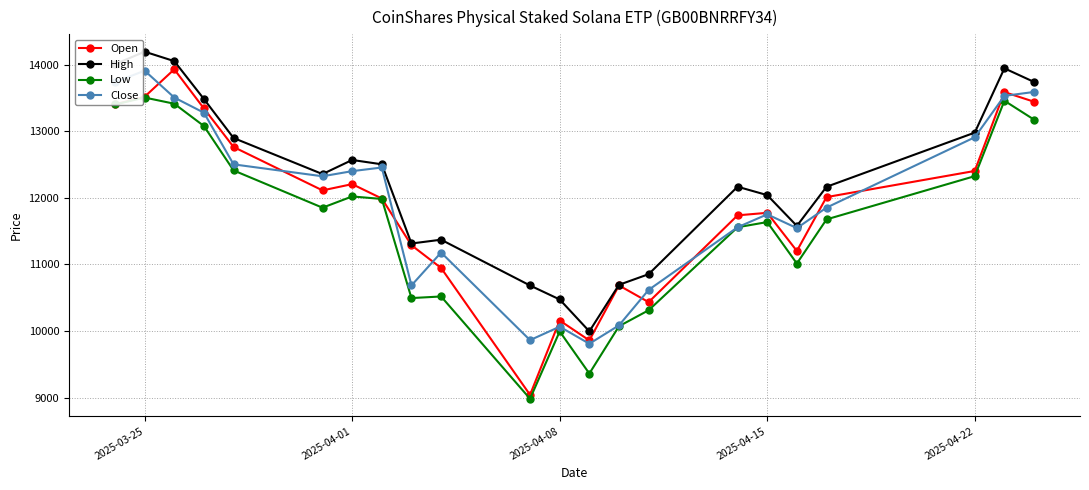

True or false: Open has more than 0 interior local peaks.

True